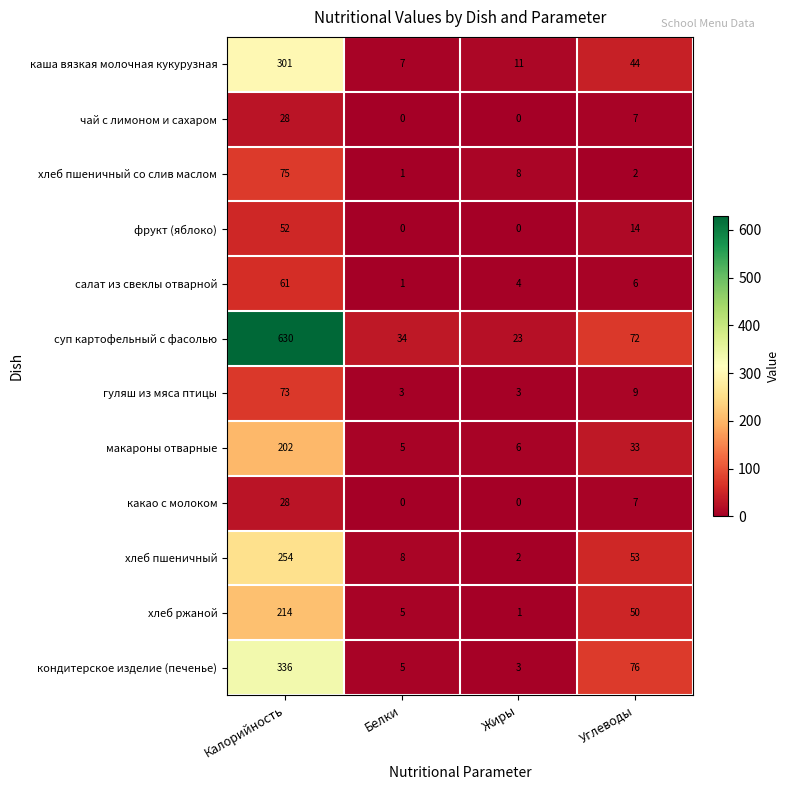

What is the maximum value shown in the chart?

630